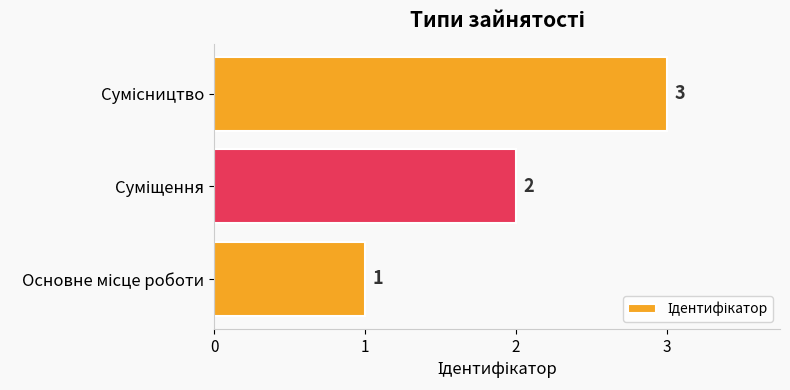

Count the values in the range 1 to 3.

3